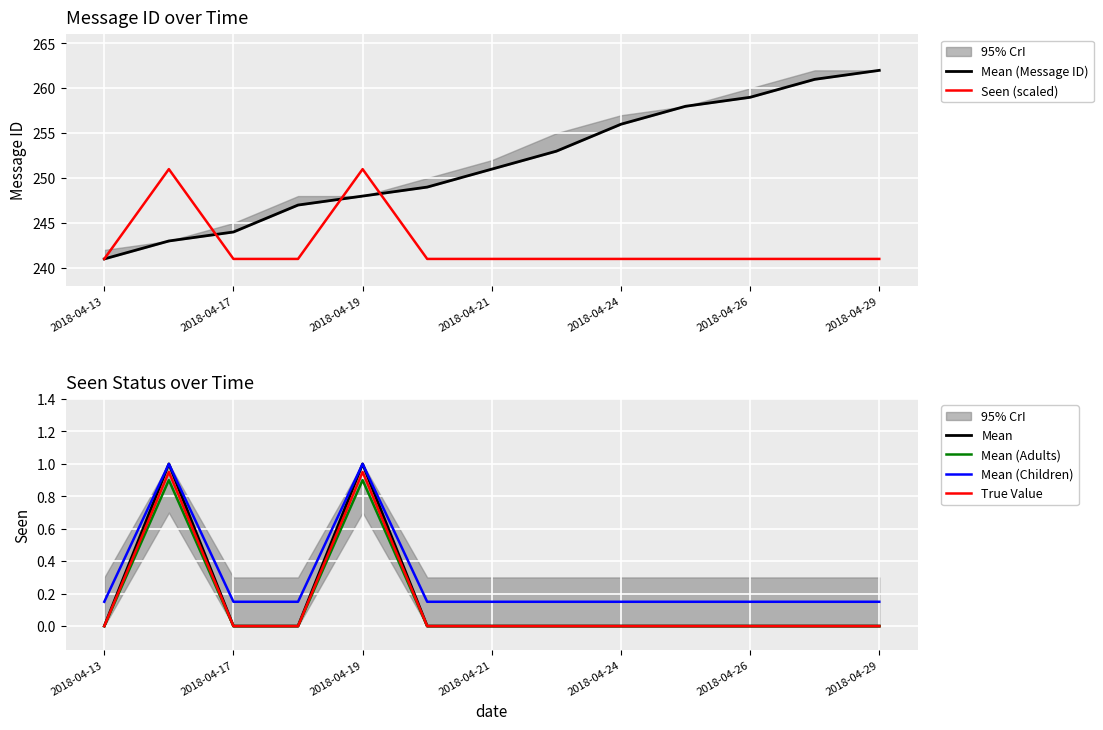

Count the number of categories in the chart.

13